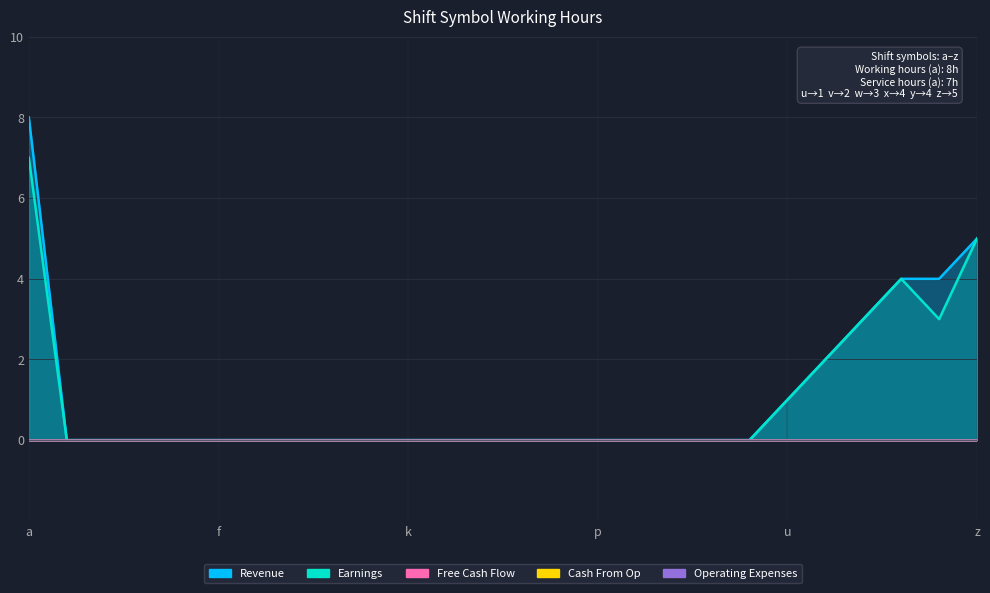

Reading left to right, list all the values displayed in this chart.

Revenue: 8	0	0	0	0	0	0	0	0	0	0	0	0	0	0	0	0	0	0	0	1	2	3	4	4	5
Earnings: 7	0	0	0	0	0	0	0	0	0	0	0	0	0	0	0	0	0	0	0	1	2	3	4	3	5
Free Cash Flow: 0	0	0	0	0	0	0	0	0	0	0	0	0	0	0	0	0	0	0	0	0	0	0	0	0	0
Cash From Op: 0	0	0	0	0	0	0	0	0	0	0	0	0	0	0	0	0	0	0	0	0	0	0	0	0	0
Operating Expenses: 0	0	0	0	0	0	0	0	0	0	0	0	0	0	0	0	0	0	0	0	0	0	0	0	0	0